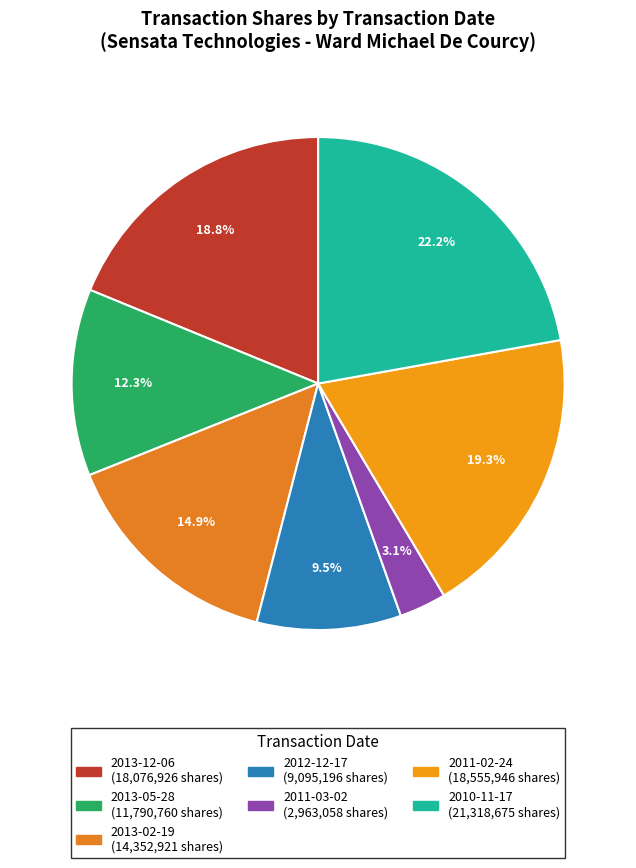

How many segments does this pie chart have?

7